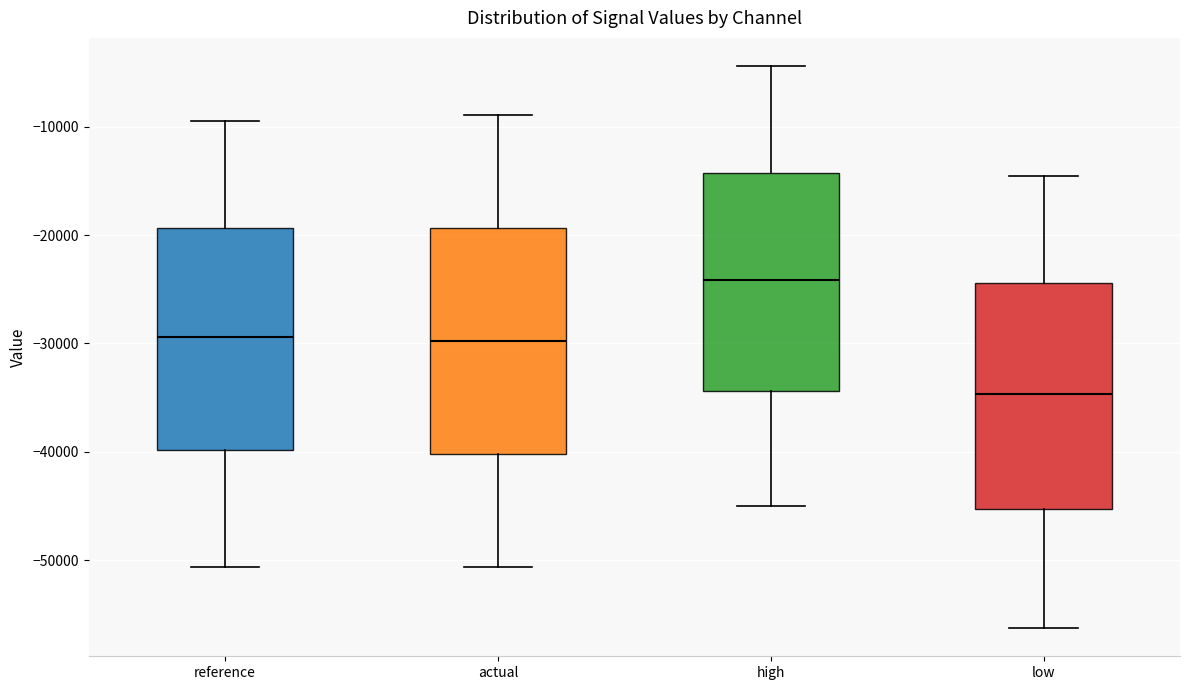

Reading left to right, transcribe this box plot: for each box, give where its median line is, the range the box spans, and where its two whiskers end, as read against the y-axis. The values are not printed on the chart, so give them approximately, as read against the axis.

reference: median -29000, box -40000 to -19000, whiskers -51000 to -9000
actual: median -30000, box -40000 to -19000, whiskers -51000 to -9000
high: median -24000, box -34000 to -14000, whiskers -45000 to -4000
low: median -35000, box -45000 to -24000, whiskers -56000 to -14000